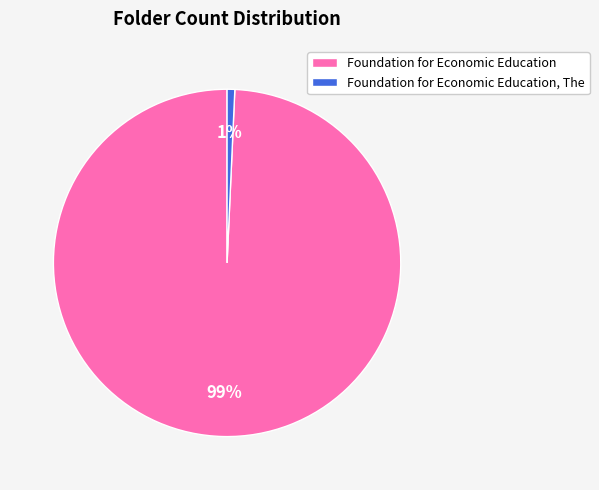

What percentage is the Foundation for Economic Education, The slice, to the nearest percent?

1%